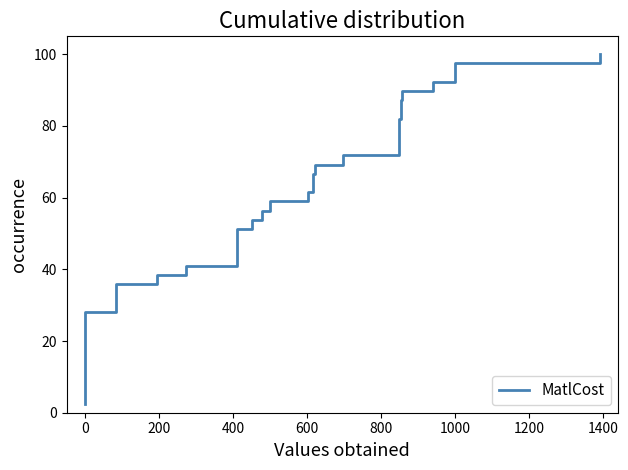

How many distinct data groups are displayed?

1